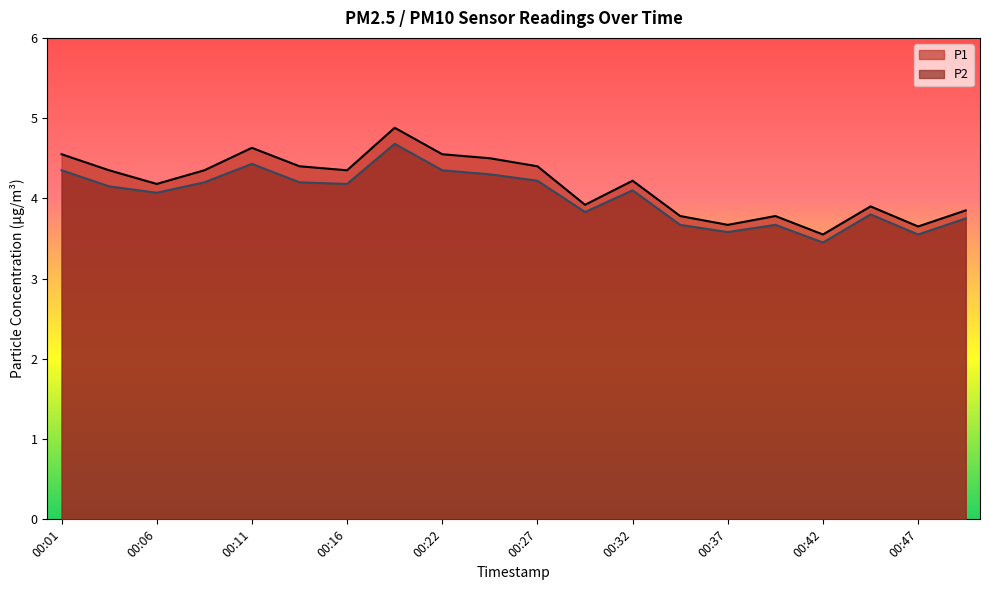

What is the maximum value shown in the chart?

4.9